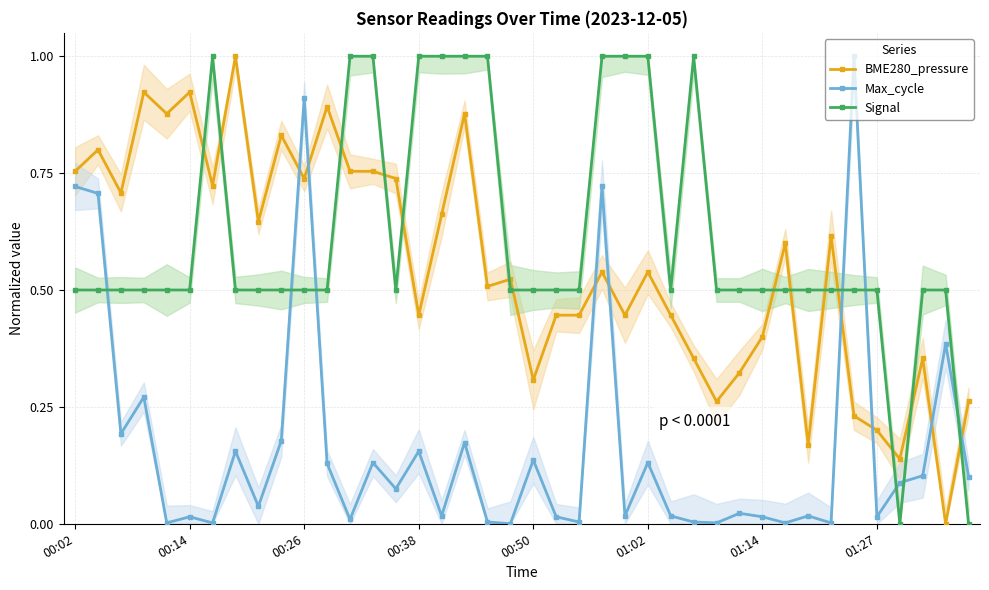

What is the sum of the Signal values at 39 and 29?

0.5